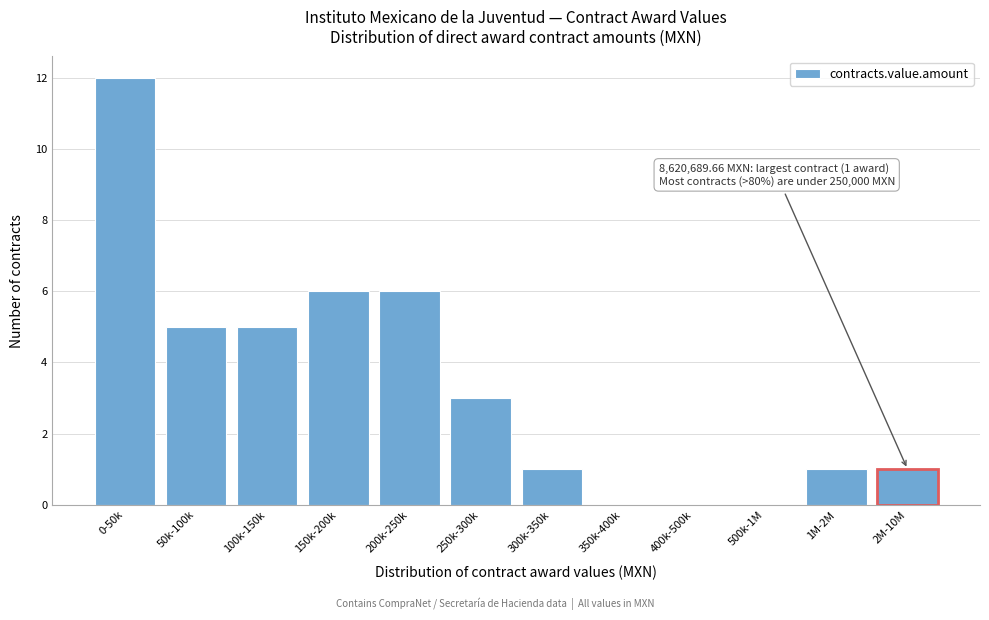

Reading right to left, what are all the values shown in this chart?

2M-10M=1	1M-2M=1	500k-1M=0	400k-500k=0	350k-400k=0	300k-350k=1	250k-300k=3	200k-250k=6	150k-200k=6	100k-150k=5	50k-100k=5	0-50k=12